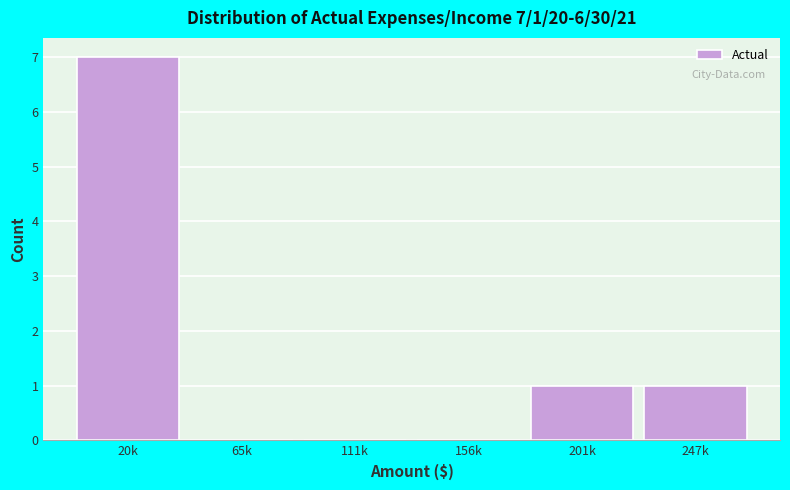

Reading left to right, what are all the values shown in this chart?

20k=7	65k=0	111k=0	156k=0	201k=1	247k=1